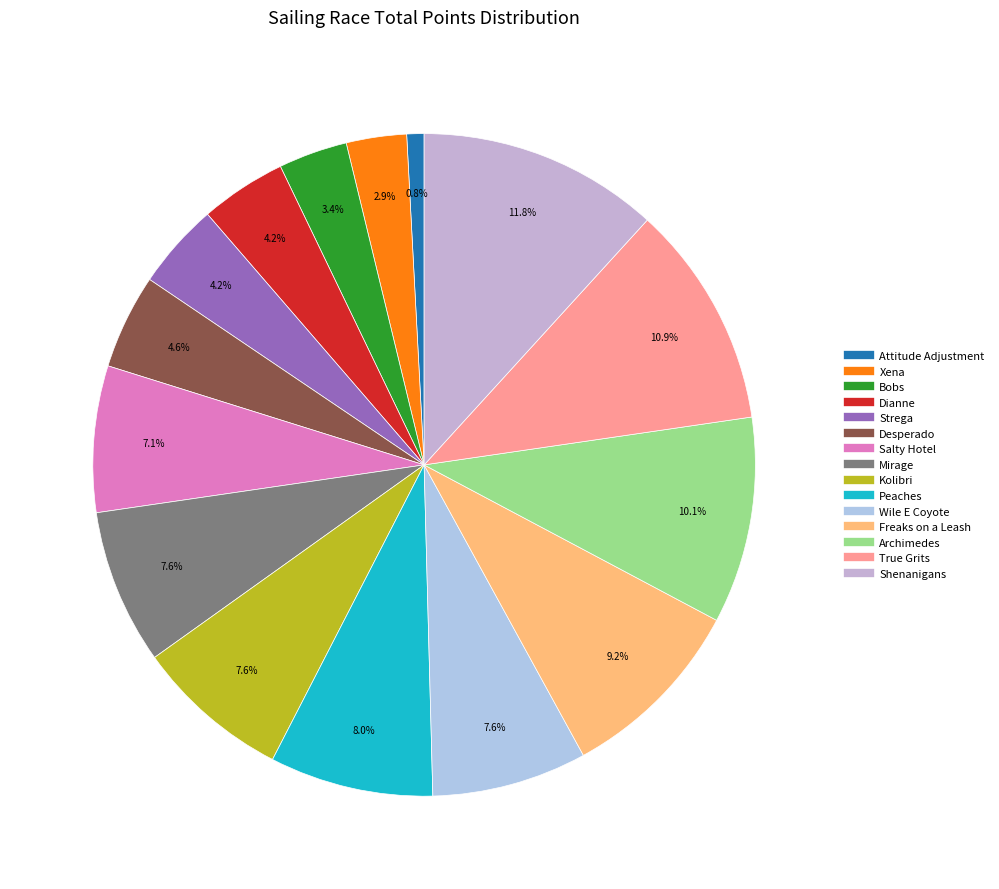

Which category has the biggest portion of the pie?

Shenanigans